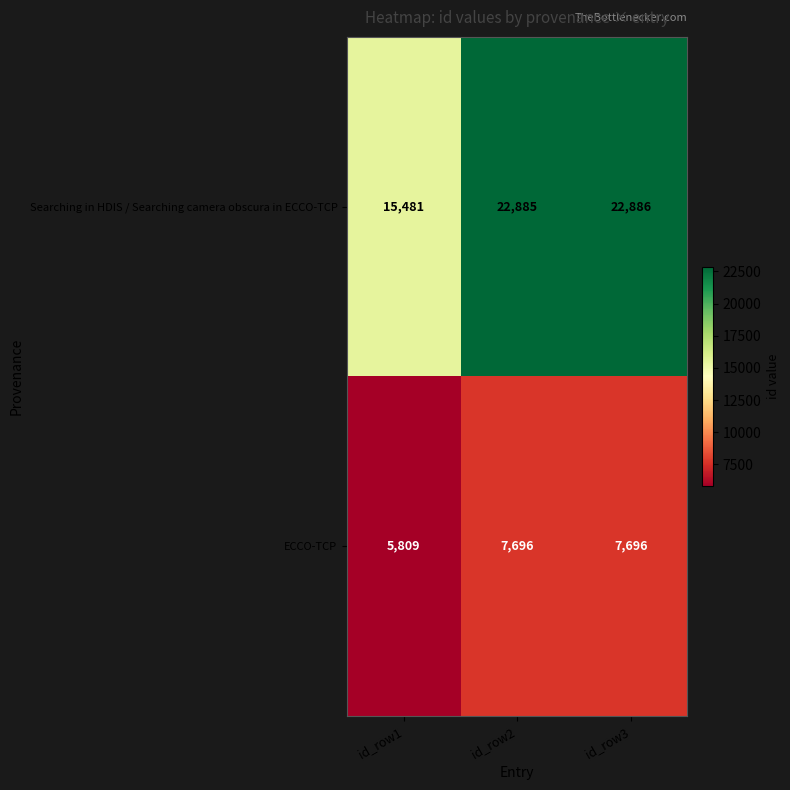

What is the maximum value shown in the chart?

22886